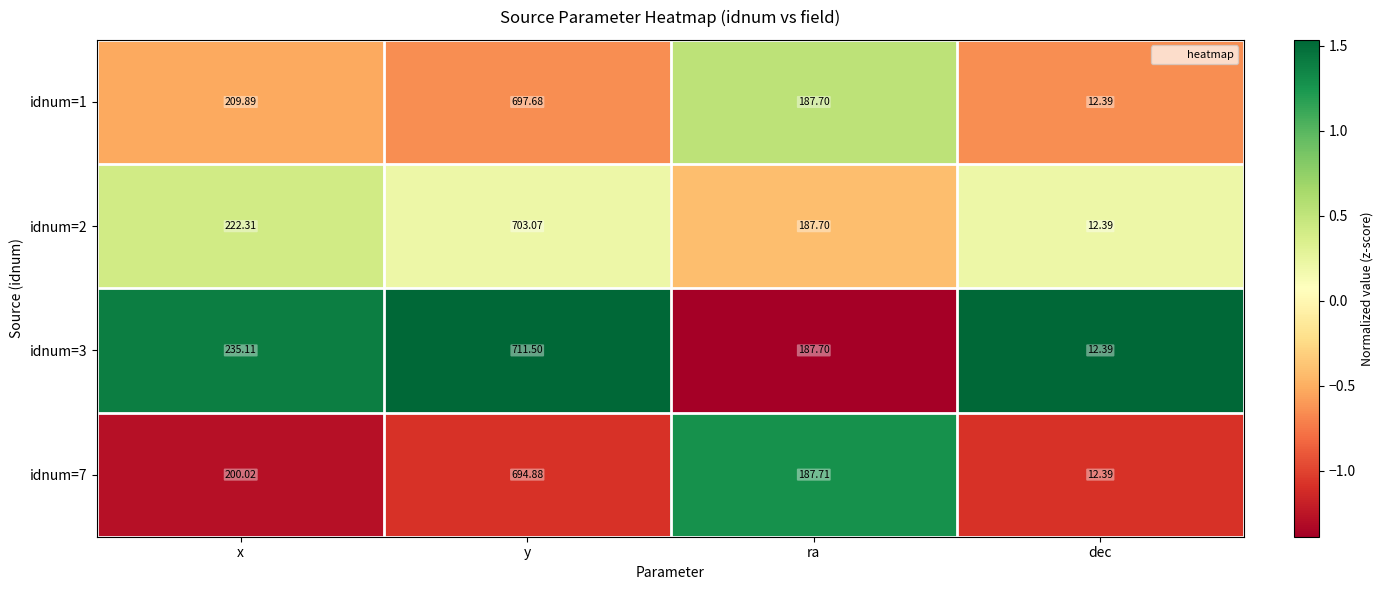

Where does the idnum=2 series first go above 222?

x